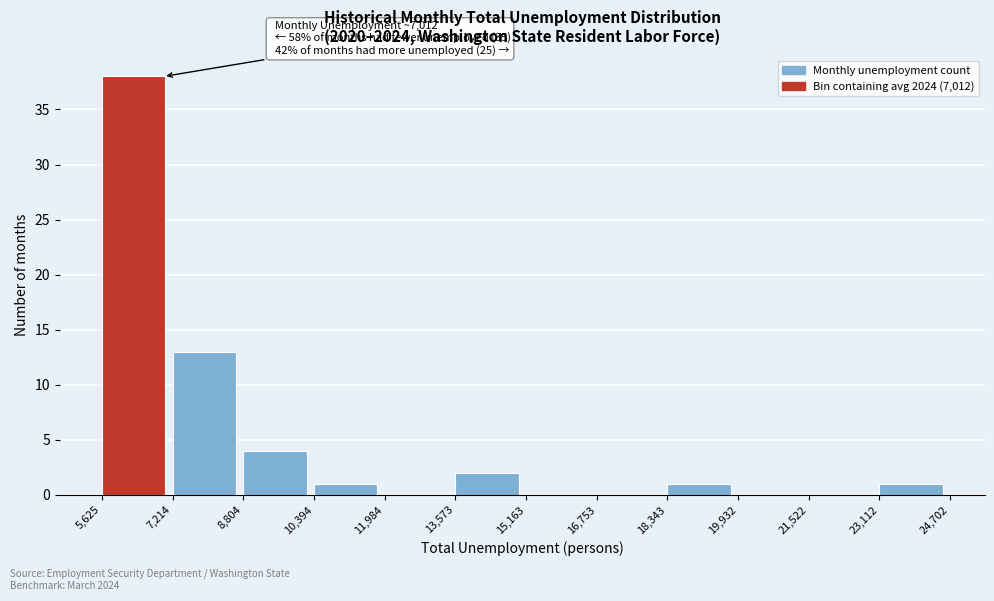

Over which range of the x-axis is the bar tallest?

5,625 to 7,214